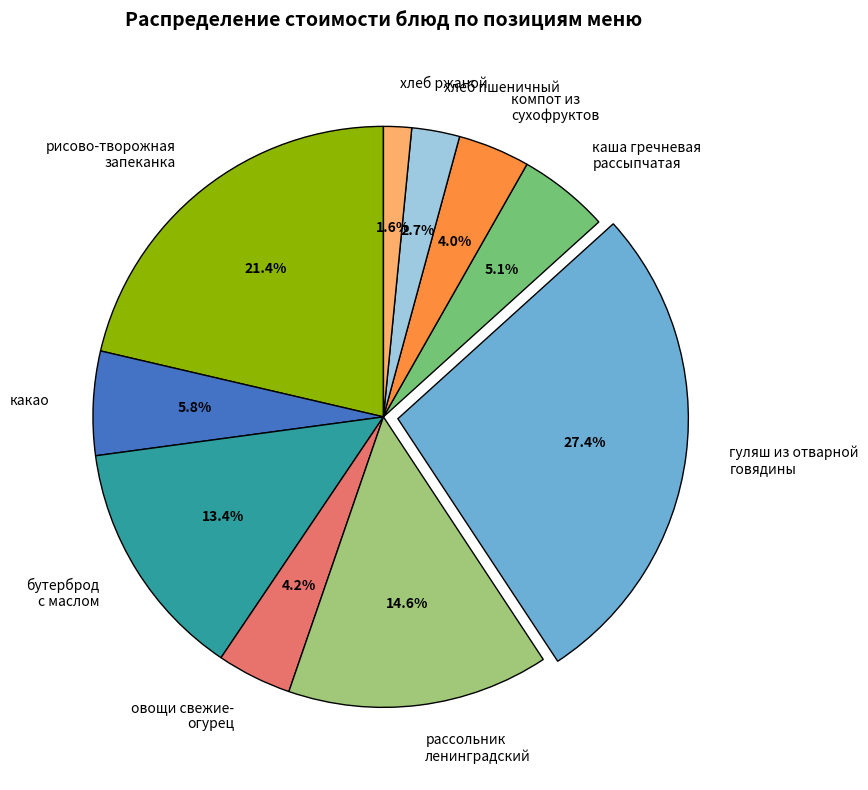

What percentage is the хлеб пшеничный slice, to the nearest percent?

3%